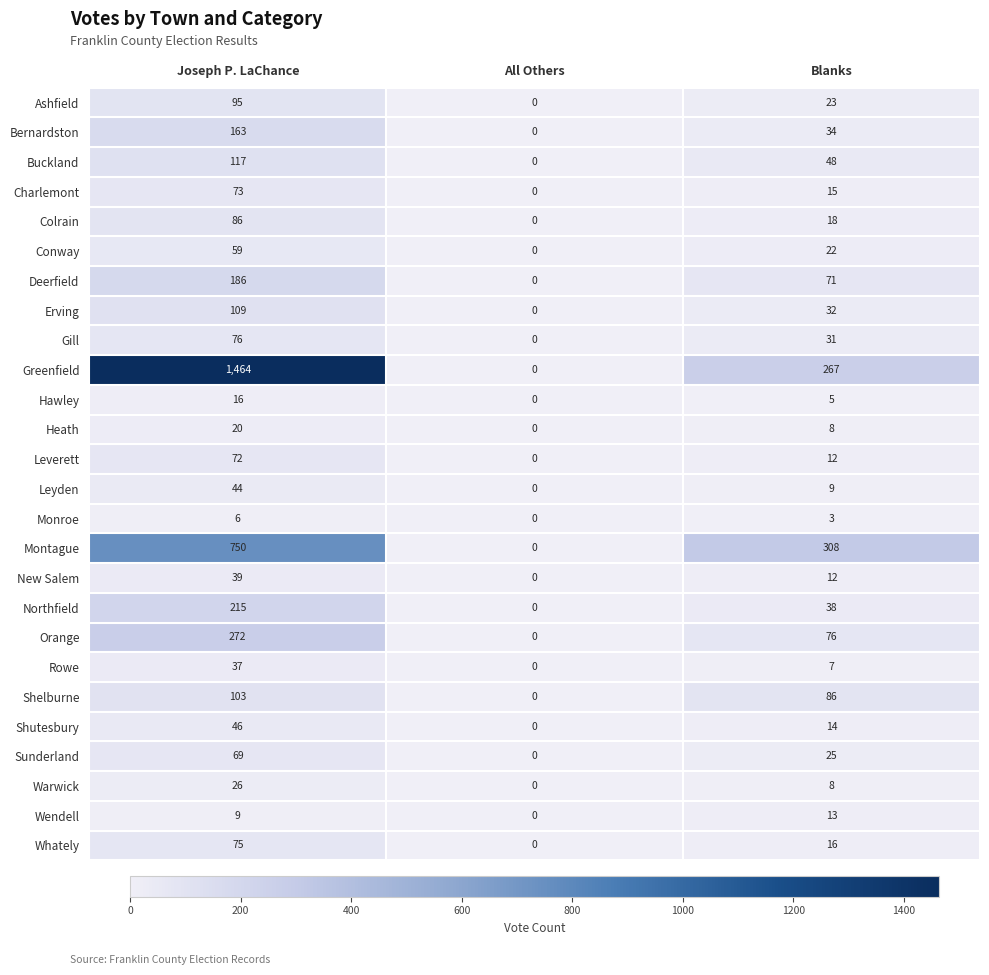

Is it true that Colrain equals 86 at Joseph P. LaChance?

True